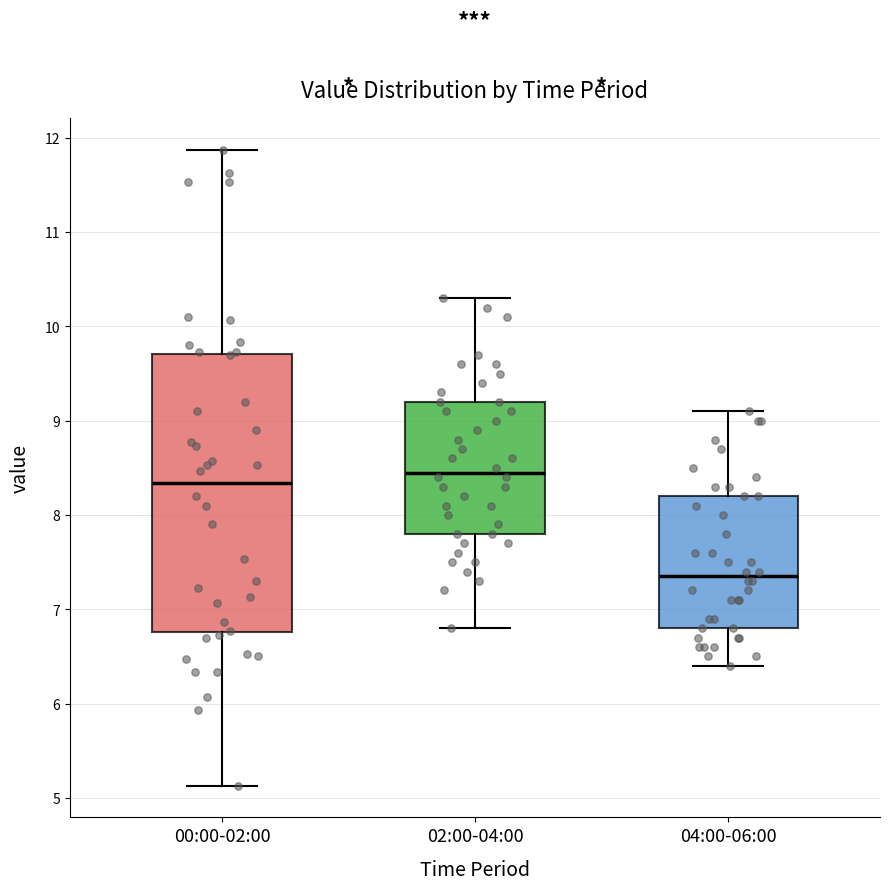

Which box has the highest median line?

02:00-04:00